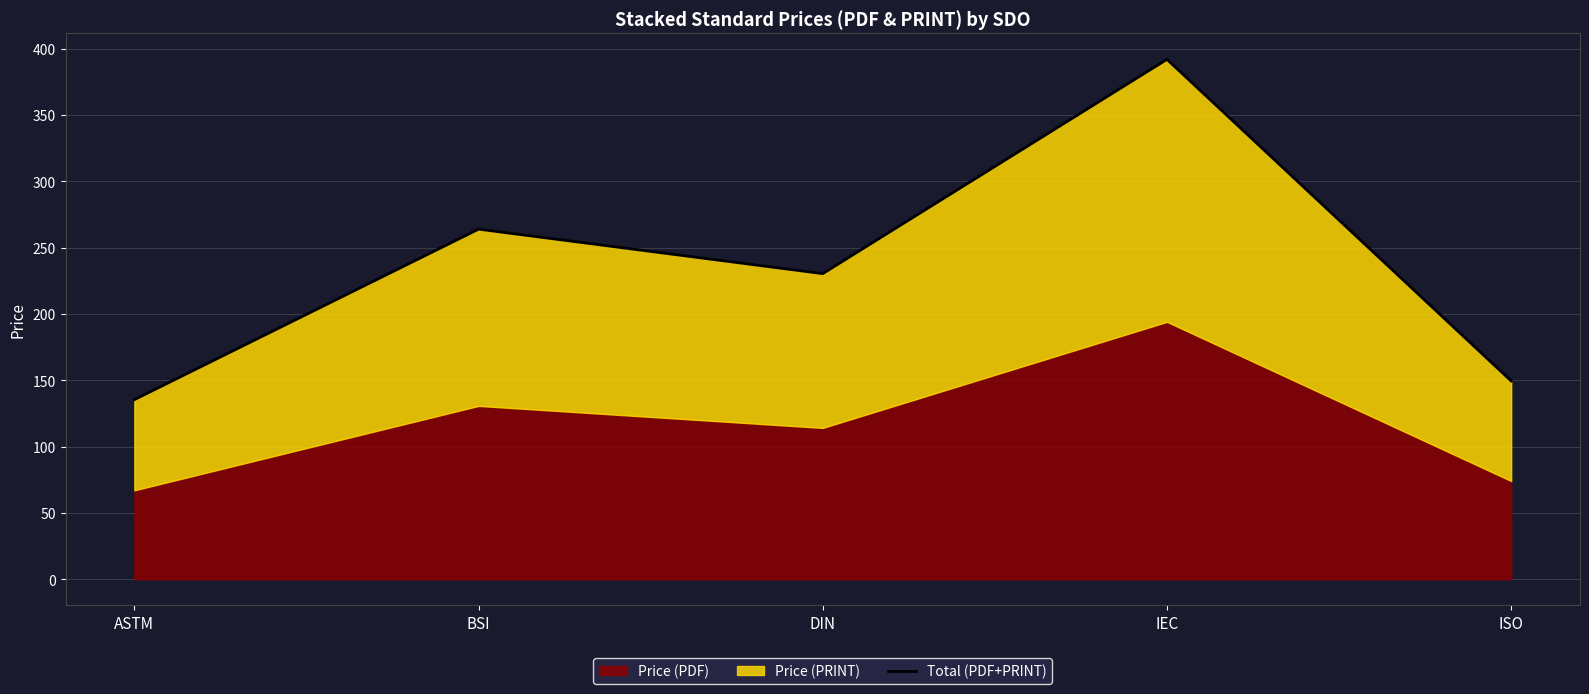

The value at ASTM is 135.3. True or false?

True